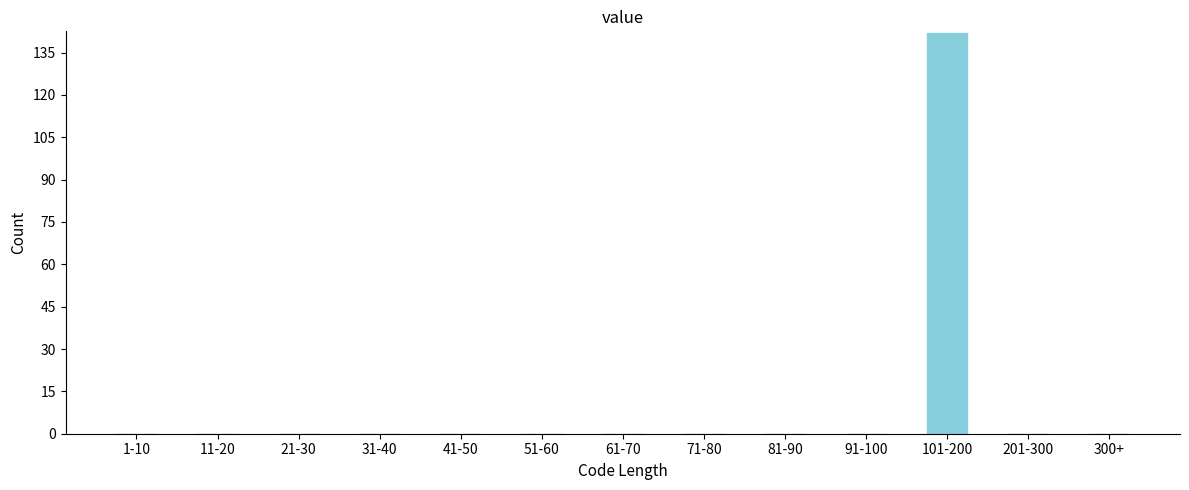

Reading left to right, what are all the values shown in this chart?

1-10=0	11-20=0	21-30=0	31-40=0	41-50=0	51-60=0	61-70=0	71-80=0	81-90=0	91-100=0	101-200=142	201-300=0	300+=0